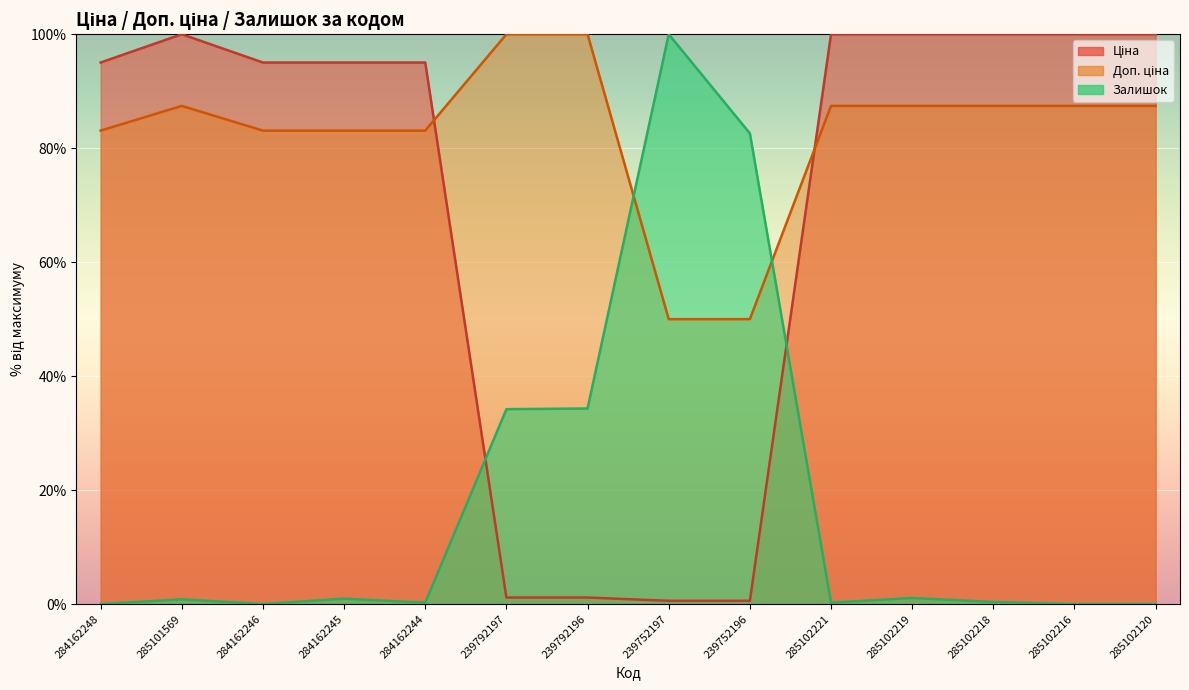

The value of Доп. ціна at 239752196 is 19.4. True or false?

False